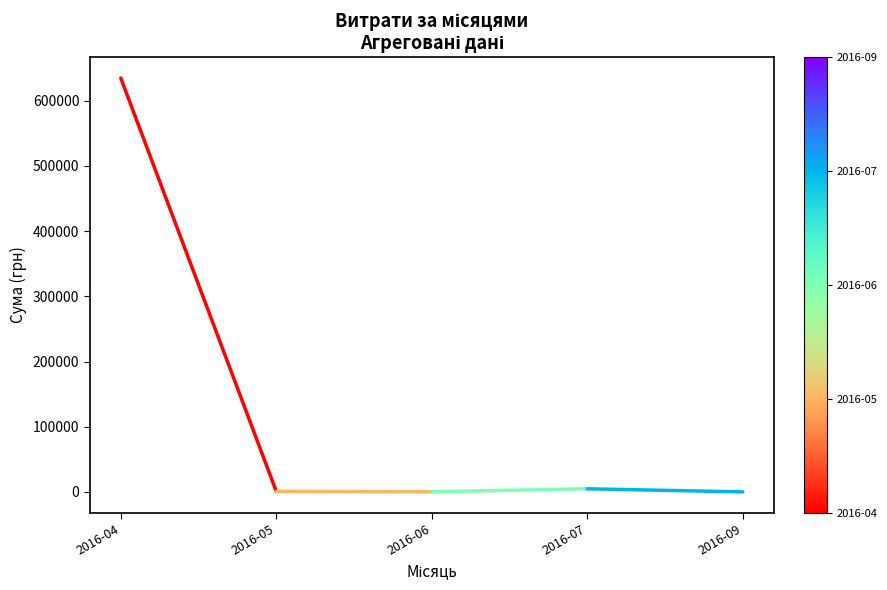

What is the difference between the maximum and minimum values?

633934.3